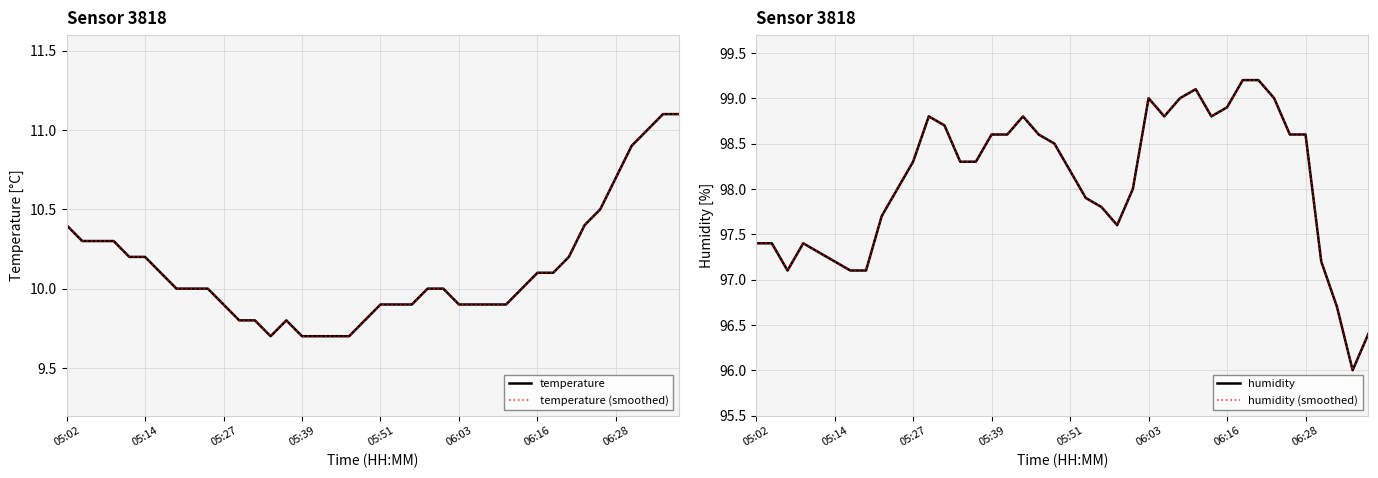

What is the difference between the second highest and second lowest values in the humidity (smoothed) series?

2.8